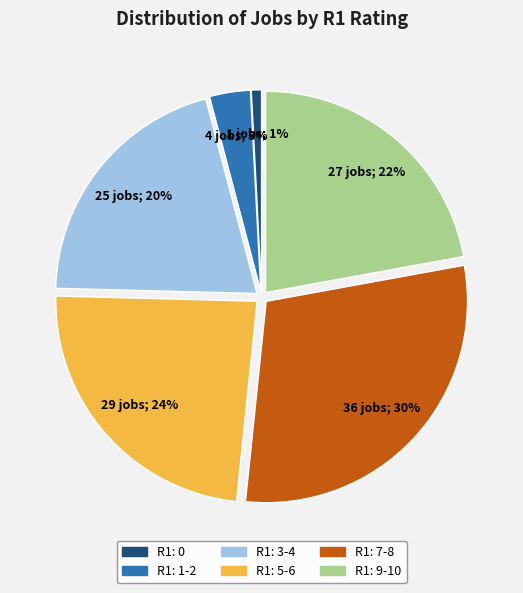

To the nearest percent, what is the difference between the largest and smallest slice percentages?

29%